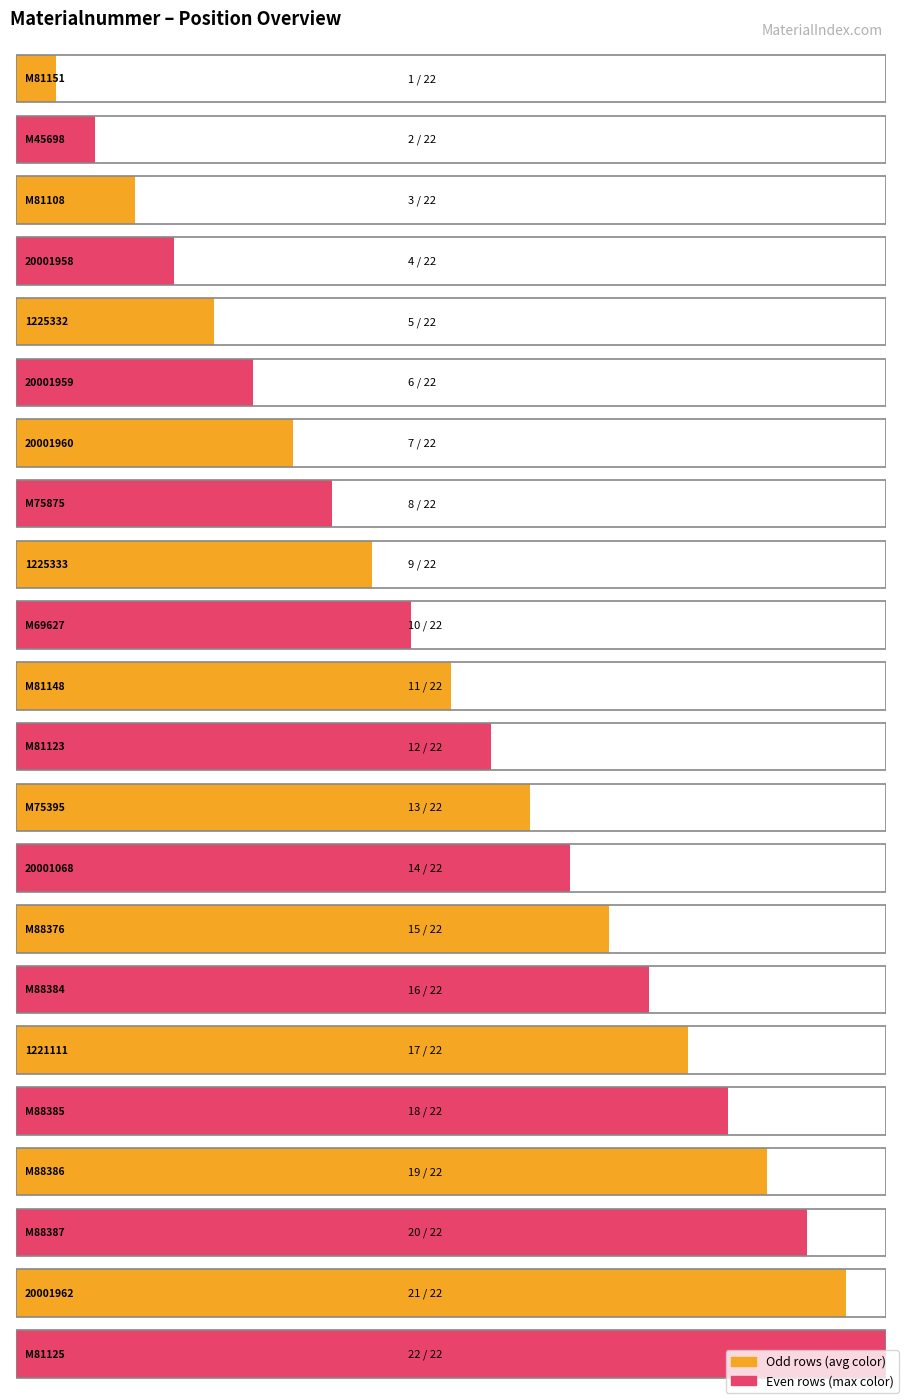

What is the maximum value shown in the chart?

22